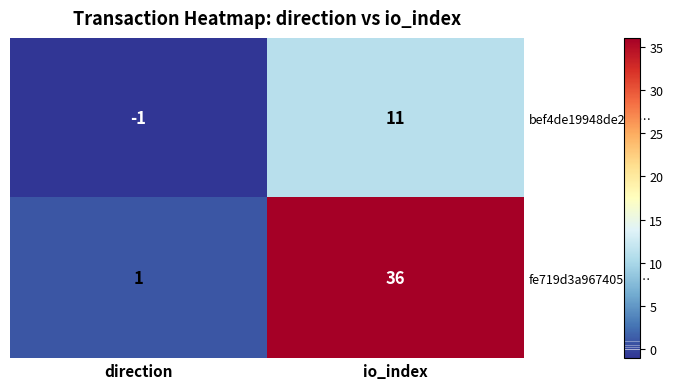

Reading left to right, list all the values displayed in this chart.

bef4de19948de2e6…: -1	11
fe719d3a967405b1…: 1	36